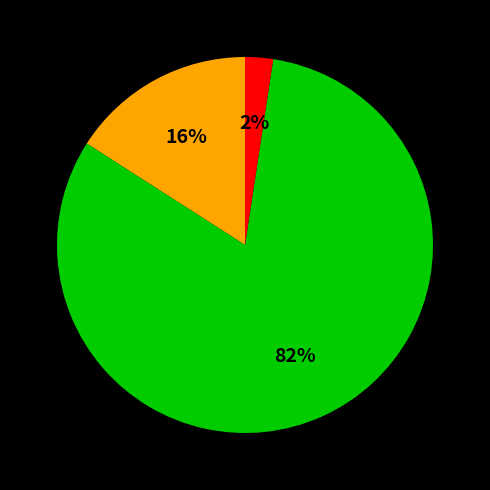

Is there any slice that represents more than half of the pie?

Yes